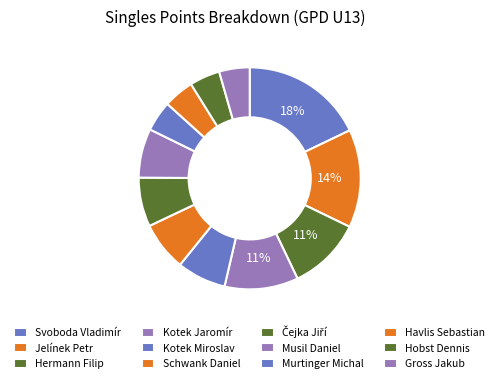

Is there a majority slice in this chart?

No